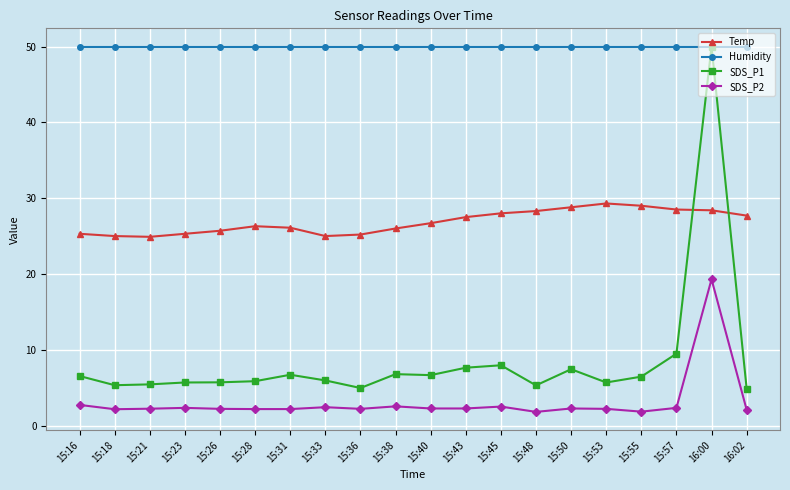

True or false: SDS_P2 has more than 2 points higher than both neighbors.

True